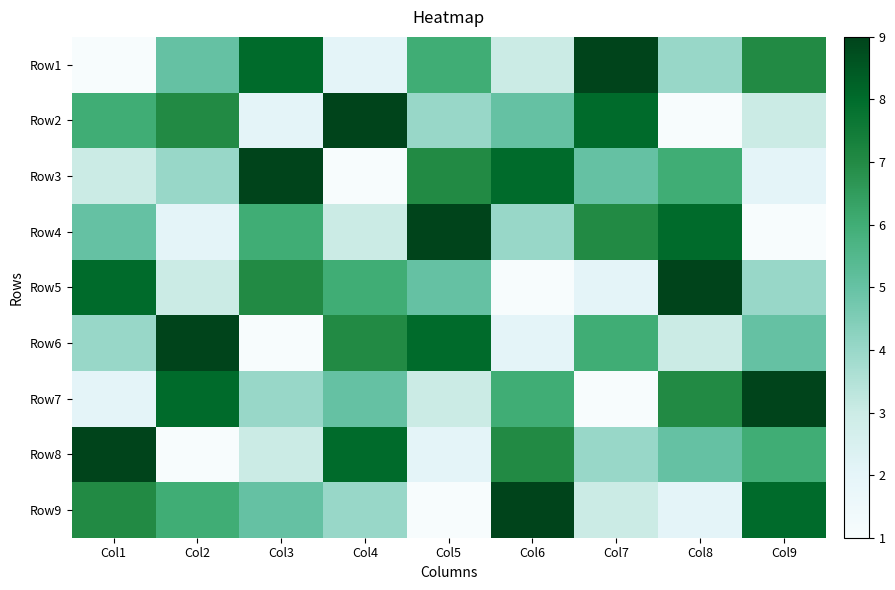

Reading right to left, list all the values displayed in this chart.

Row1: Col9=7	Col8=4	Col7=9	Col6=3	Col5=6	Col4=2	Col3=8	Col2=5	Col1=1
Row2: Col9=3	Col8=1	Col7=8	Col6=5	Col5=4	Col4=9	Col3=2	Col2=7	Col1=6
Row3: Col9=2	Col8=6	Col7=5	Col6=8	Col5=7	Col4=1	Col3=9	Col2=4	Col1=3
Row4: Col9=1	Col8=8	Col7=7	Col6=4	Col5=9	Col4=3	Col3=6	Col2=2	Col1=5
Row5: Col9=4	Col8=9	Col7=2	Col6=1	Col5=5	Col4=6	Col3=7	Col2=3	Col1=8
Row6: Col9=5	Col8=3	Col7=6	Col6=2	Col5=8	Col4=7	Col3=1	Col2=9	Col1=4
Row7: Col9=9	Col8=7	Col7=1	Col6=6	Col5=3	Col4=5	Col3=4	Col2=8	Col1=2
Row8: Col9=6	Col8=5	Col7=4	Col6=7	Col5=2	Col4=8	Col3=3	Col2=1	Col1=9
Row9: Col9=8	Col8=2	Col7=3	Col6=9	Col5=1	Col4=4	Col3=5	Col2=6	Col1=7